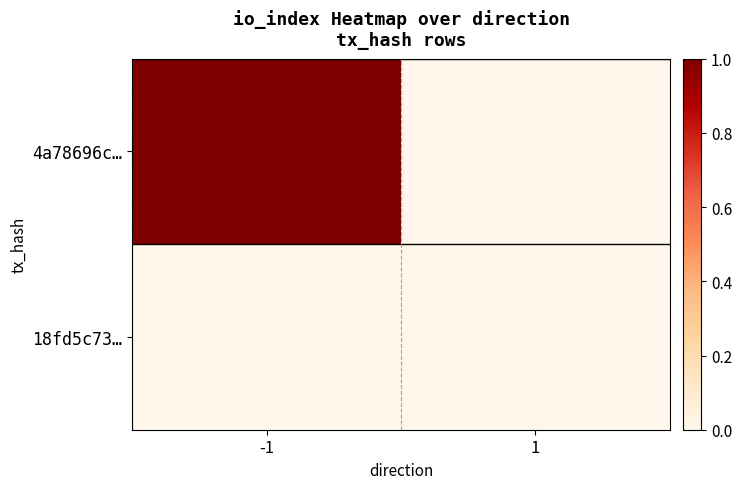

Rank the series at 1 from lowest to highest value.

4a78696c…, 18fd5c73…